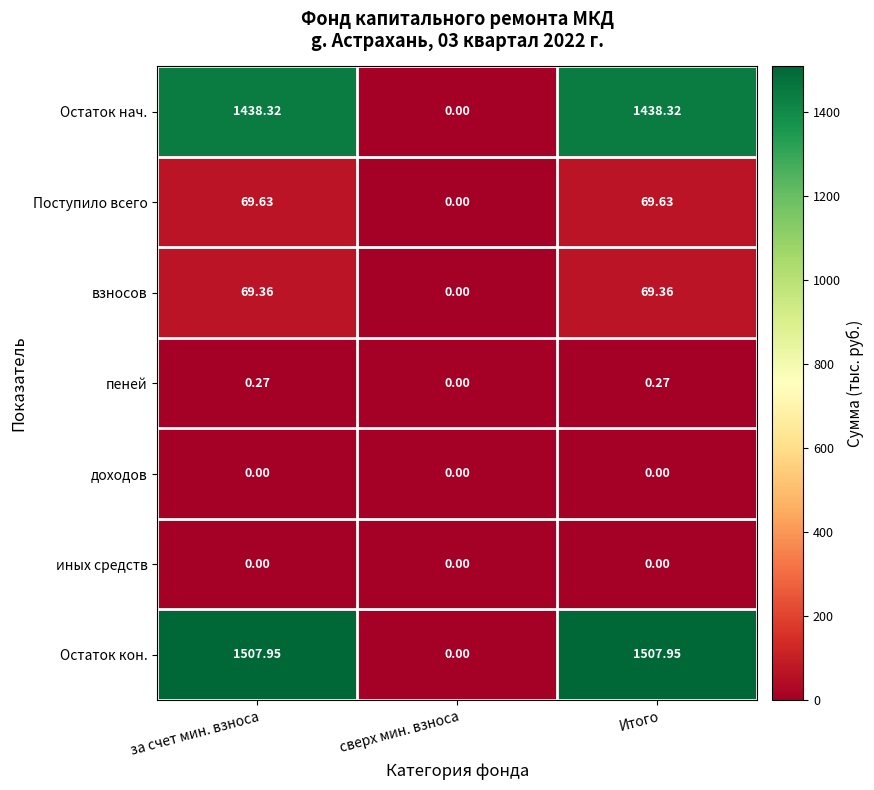

At how many categories does at least one series exceed 615?

2